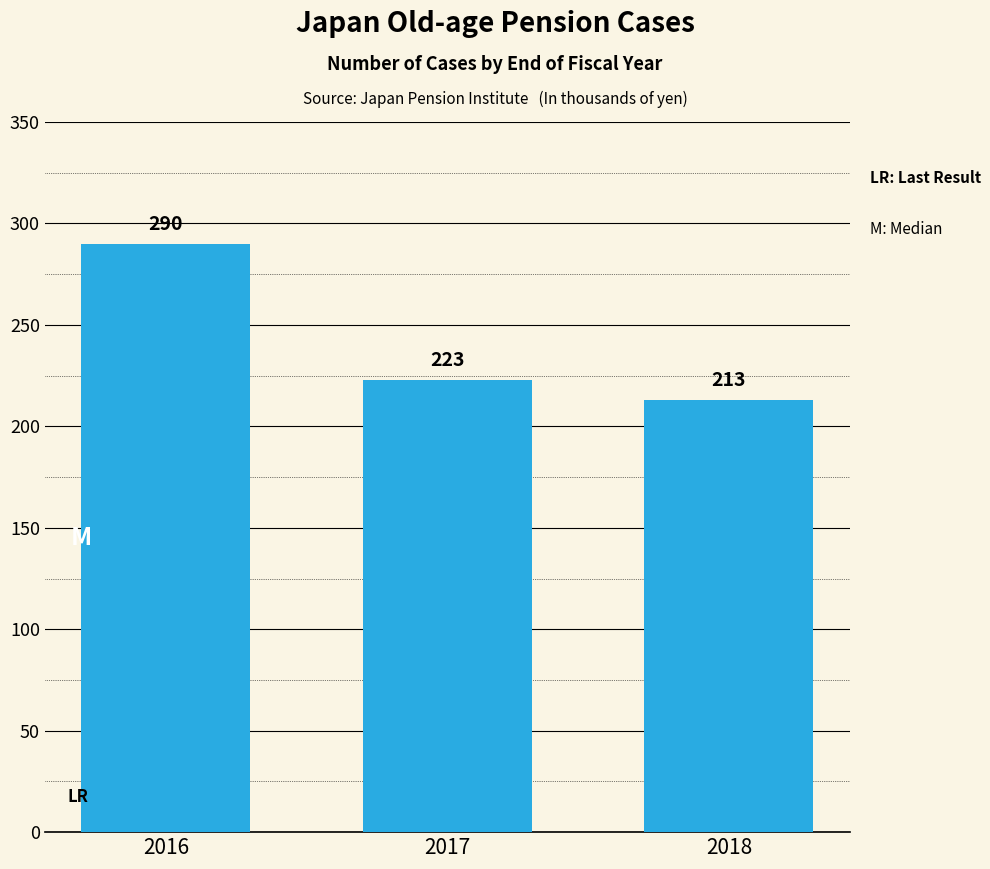

Where is the data nearest to the value 251?

2017